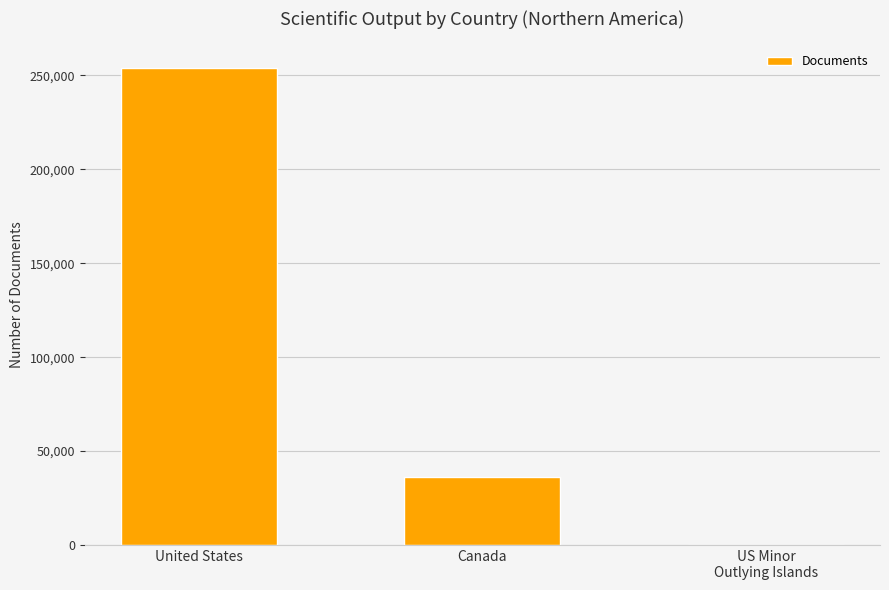

Between United States and Canada, which is larger?

United States